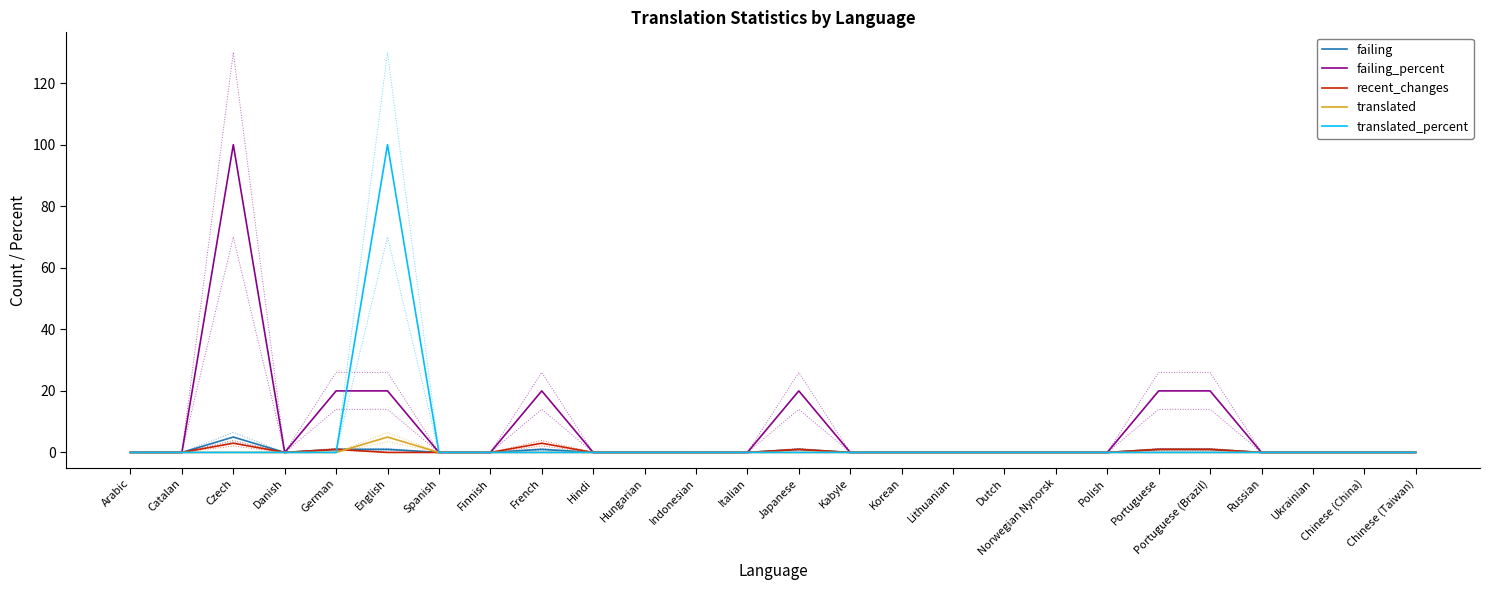

Which has a higher value, Danish or French?

French